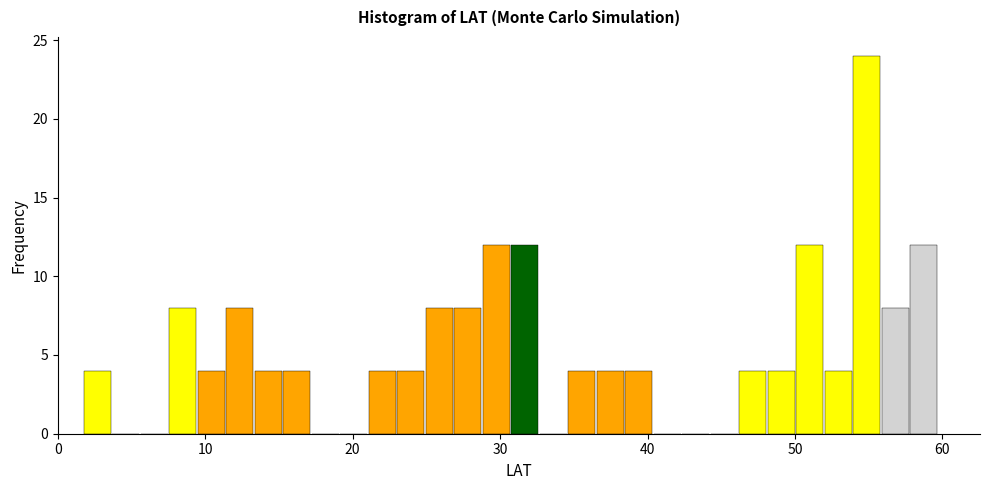

Read against the x-axis, roughly where is the centre of the tallest bar?

55